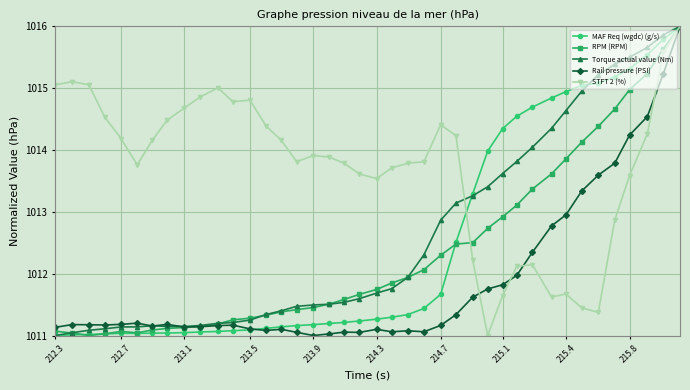

What is the minimum value shown in the chart?

1011.0